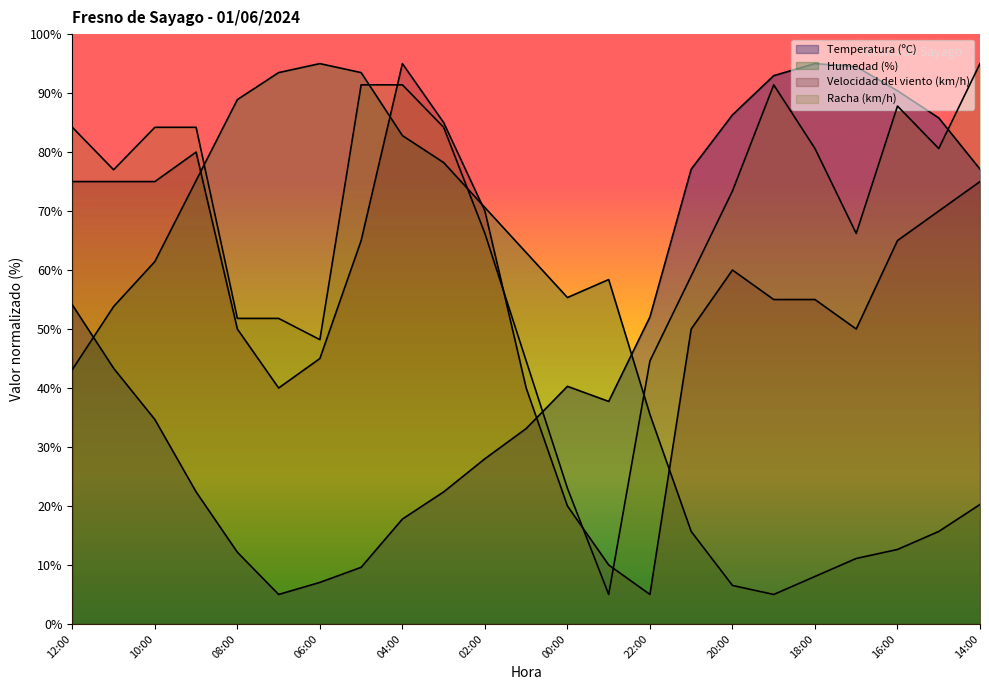

Which label corresponds to the largest value in the chart?

18:00